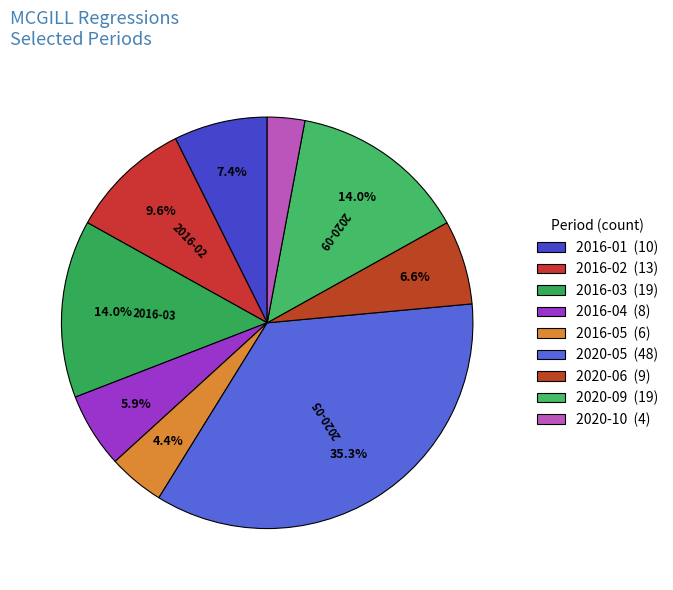

How many slices are in this pie chart?

9